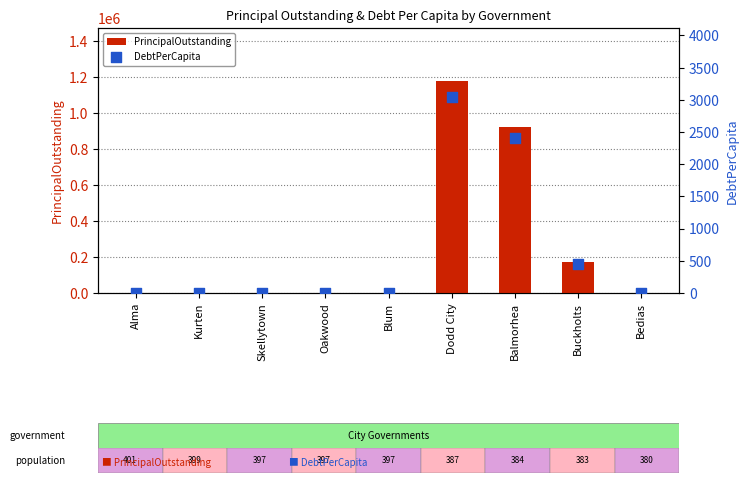

Which series reaches the minimum Y coordinate?

PrincipalOutstanding